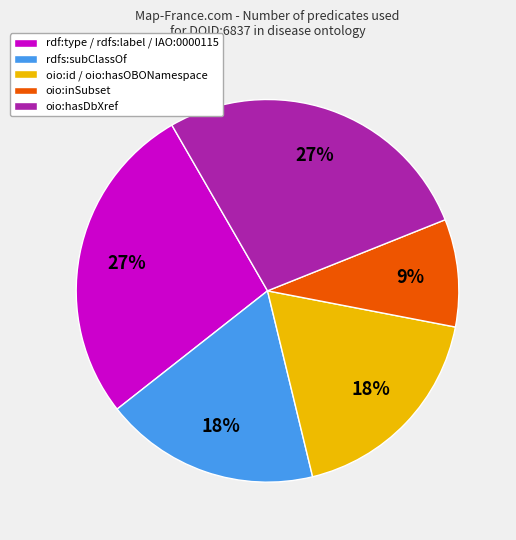

How many segments does this pie chart have?

5